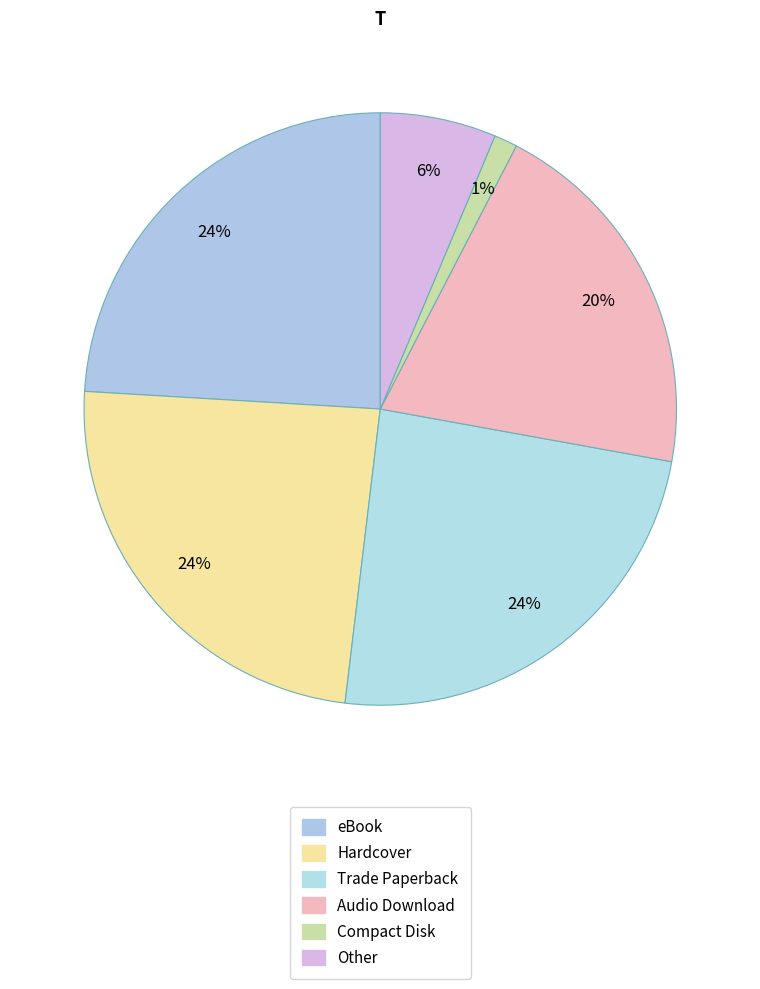

What percentage is NOT represented by Trade Paperback?

75.9%